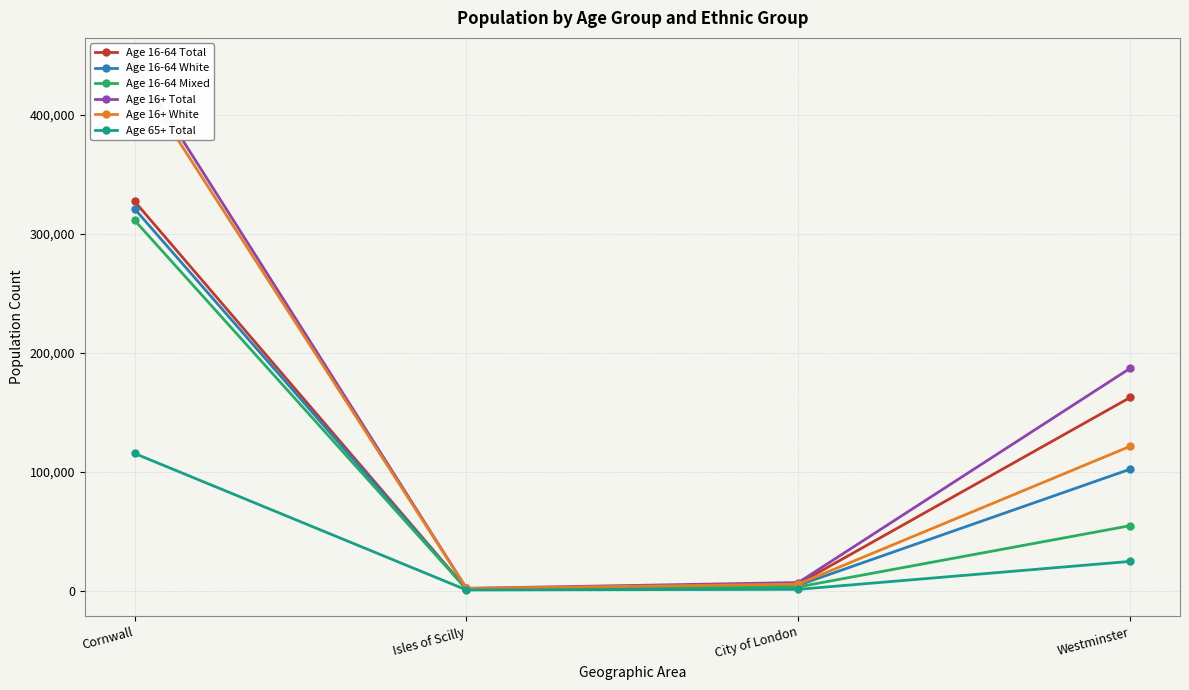

What is the difference between the Age 16+ White values at City of London and Isles of Scilly?

3606